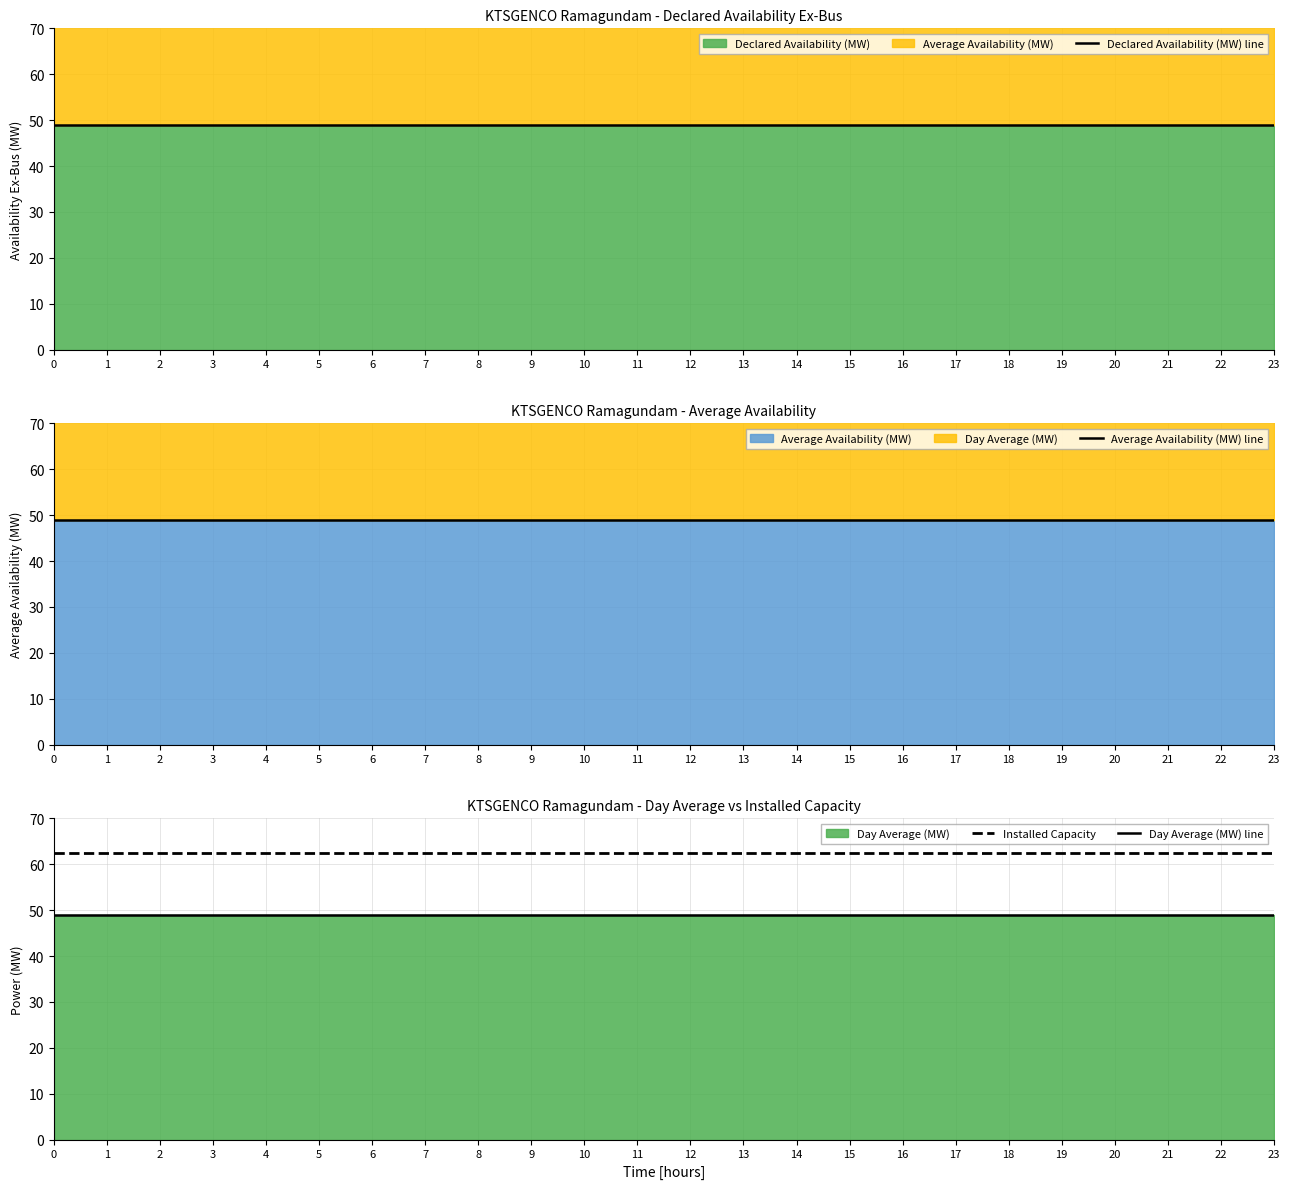

What is the value of the Declared Availability (MW) line point at the 6th from the left?

49.0